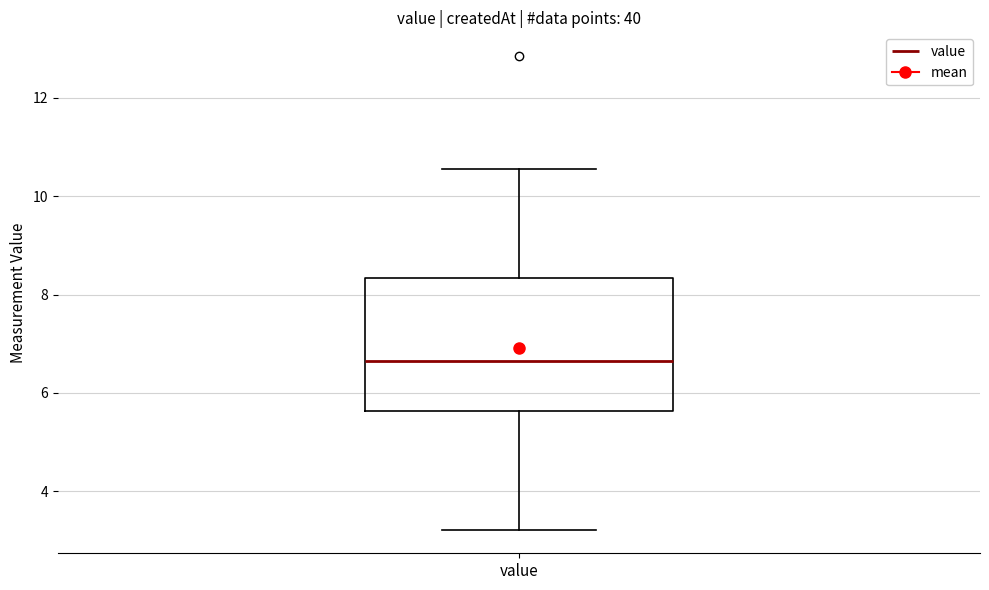

Where is the upper edge of the box for value on the y-axis? The values are not printed on the chart, so give them approximately, as read against the axis.

8.4